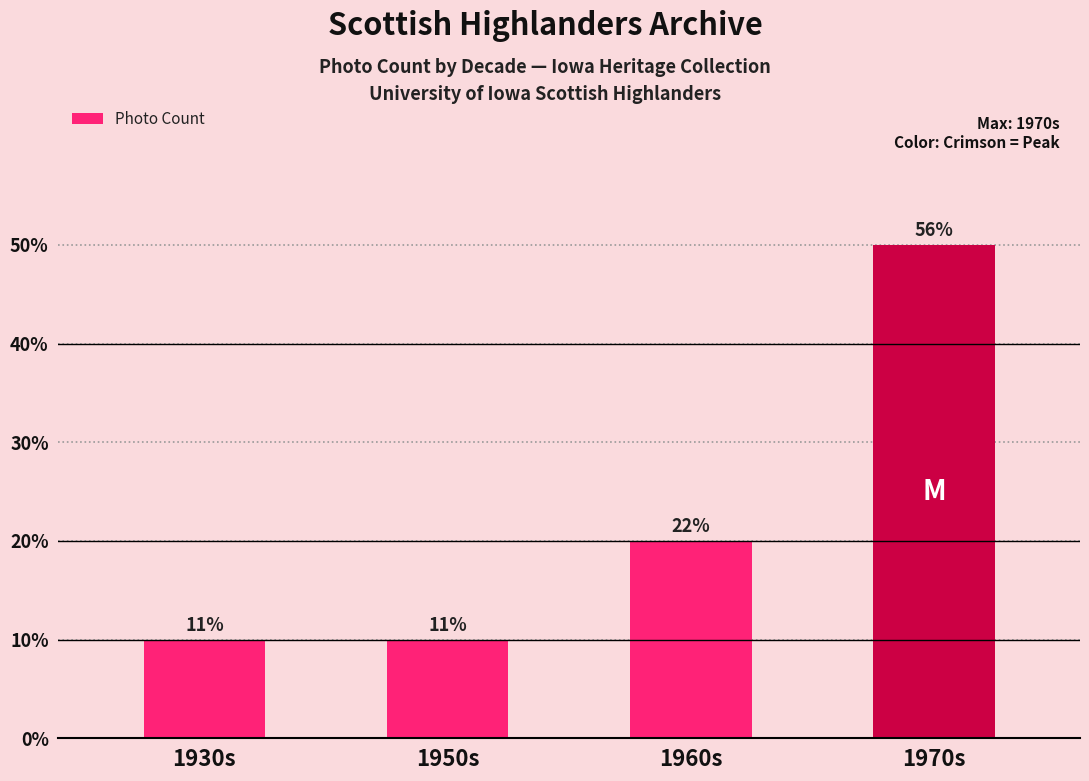

At which label is the value closest to 3?

1960s